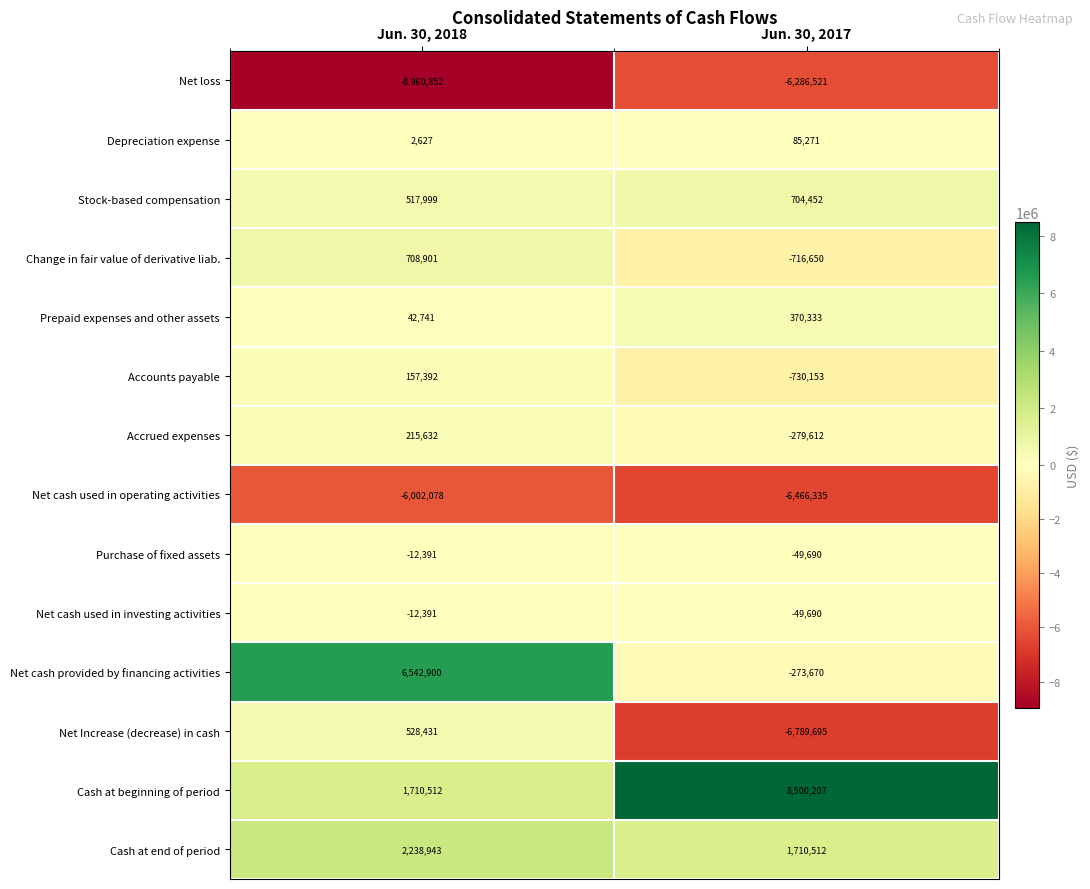

Which series has the largest range (max minus min)?

Net Increase (decrease) in cash